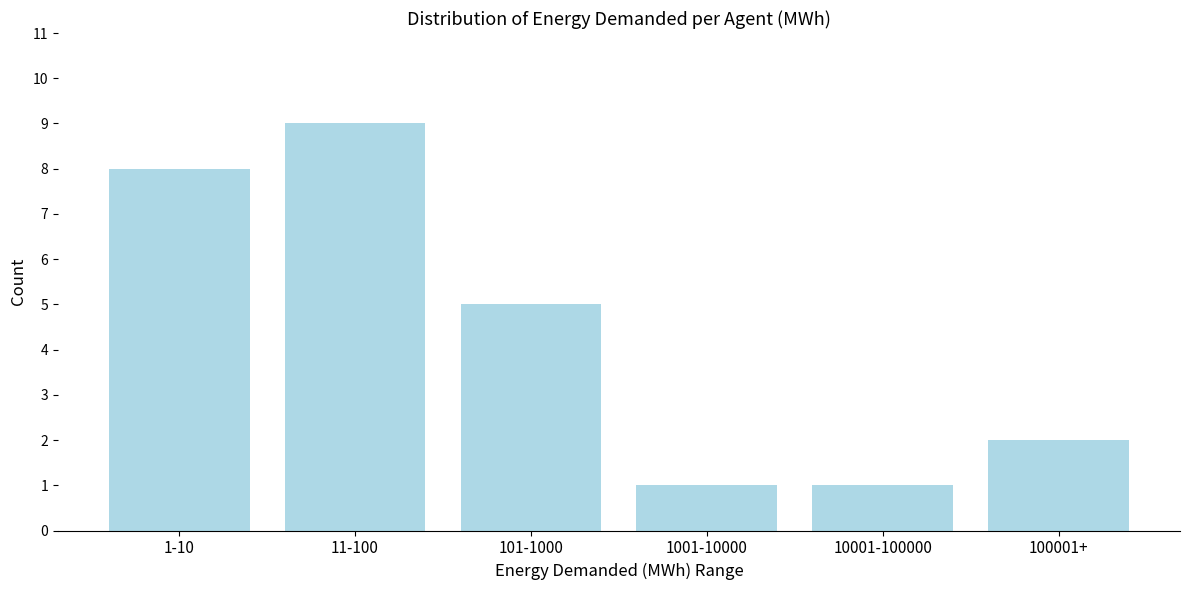

Reading right to left, transcribe all the data shown in this chart.

2	1	1	5	9	8